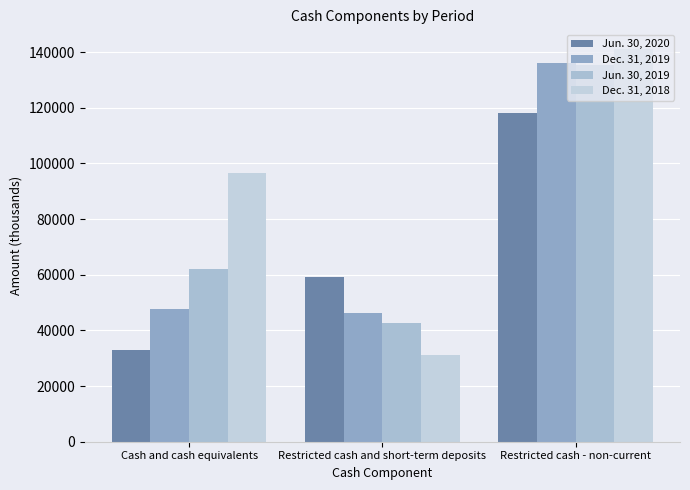

Read the Jun. 30, 2020 value at Restricted cash - non-current, to the nearest 100.

118000